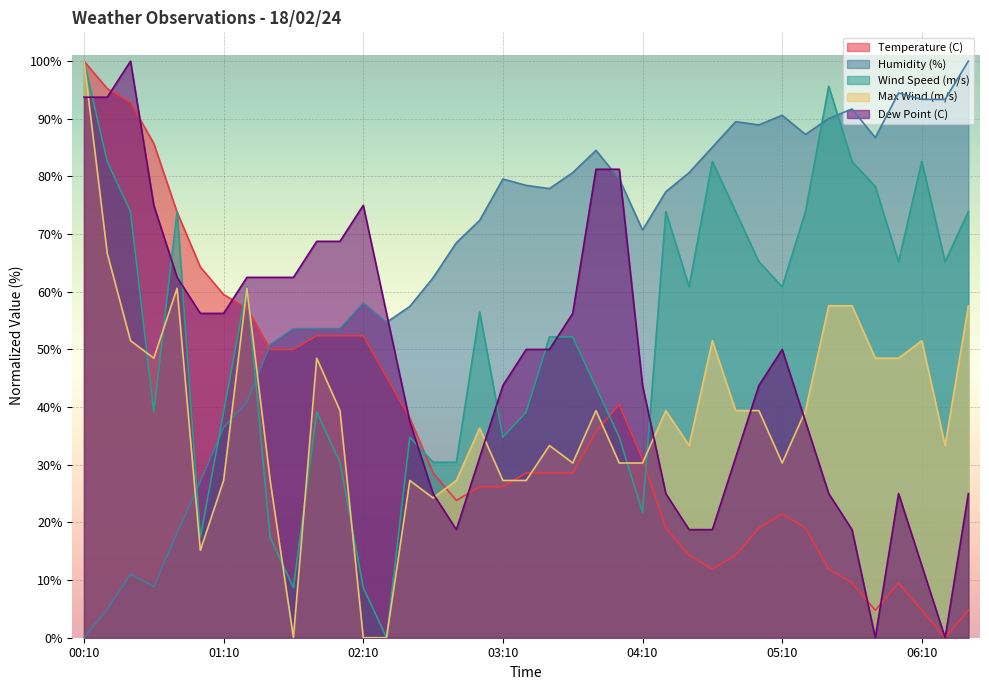

What is the maximum value for Humidity (%)?

100.0